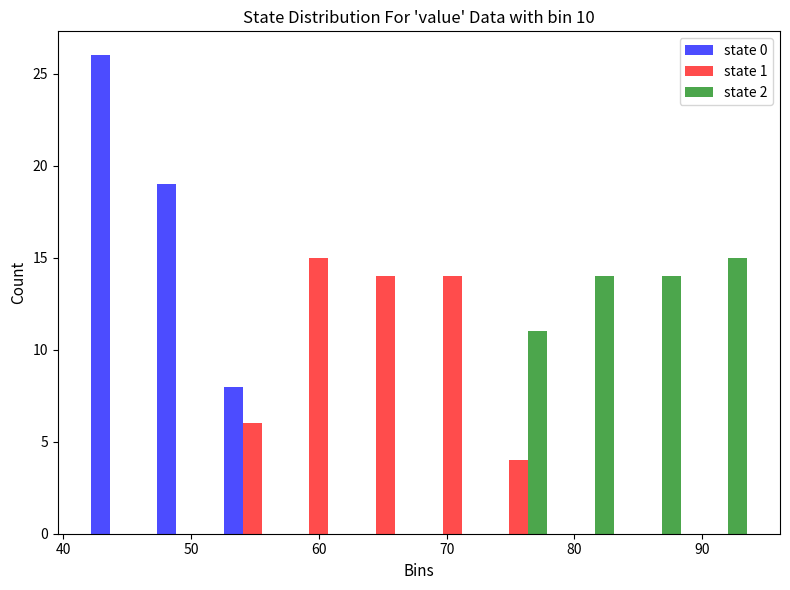

What is the height of the state 0 bar covering 42 to 47 on the x-axis? Neither the bar edges nor the heights are printed on the chart, so give them approximately, as read against the axes.

26